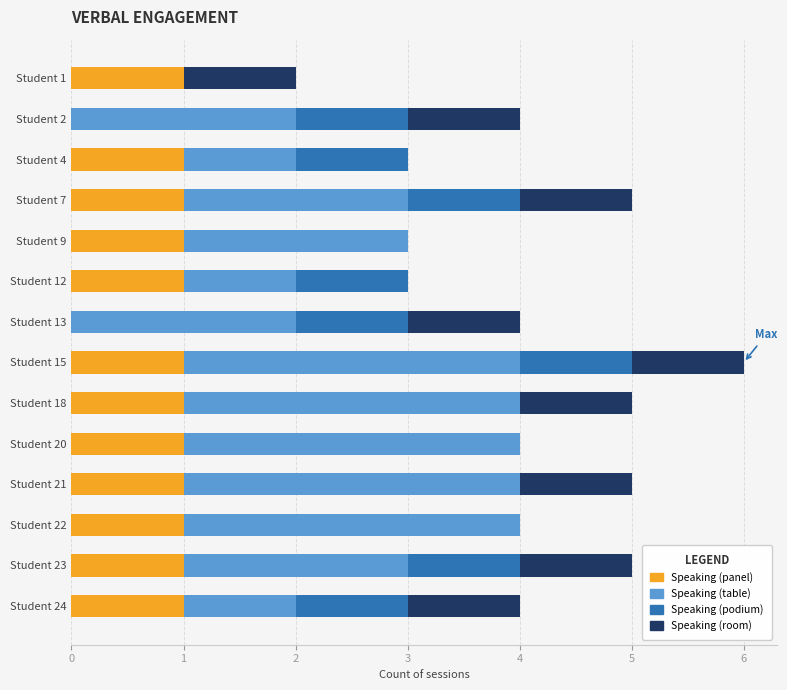

At which category is the sum across all series the highest?

Student 15